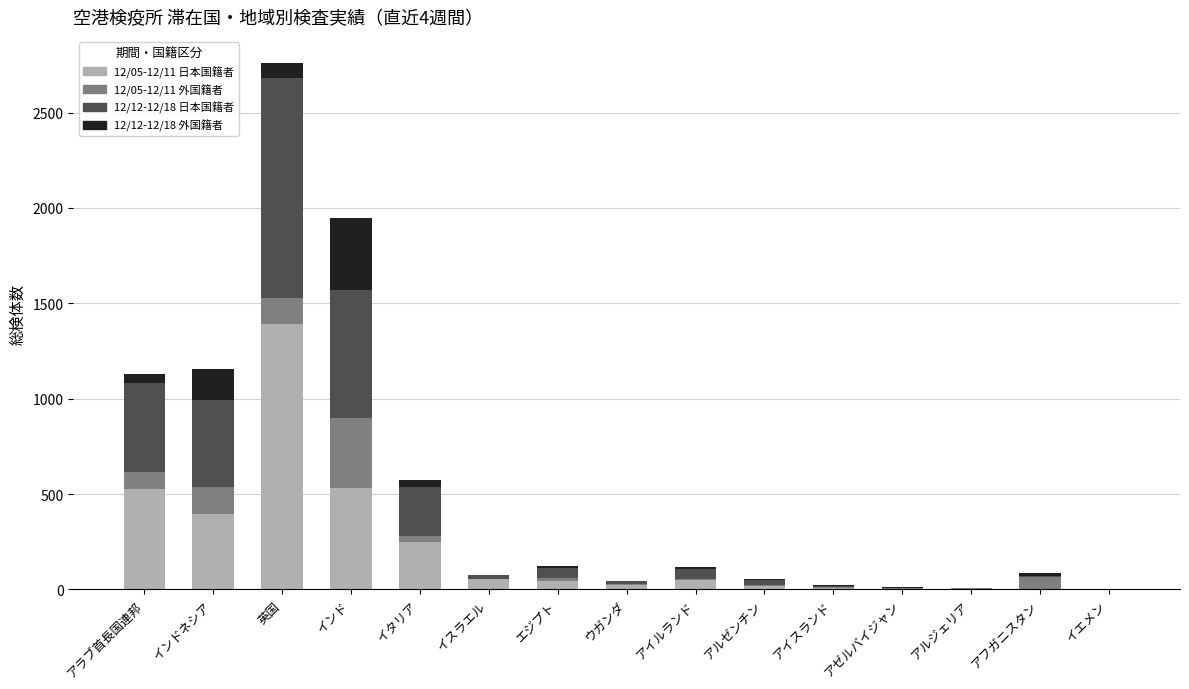

Does the chart contain stacked bars?

Yes